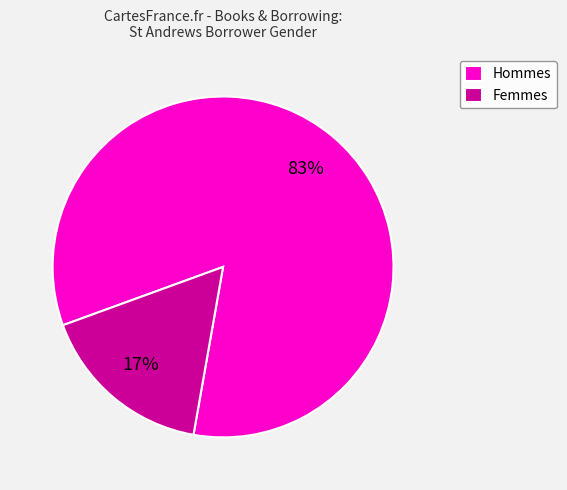

True or false: Femmes accounts for 6% of the total.

False